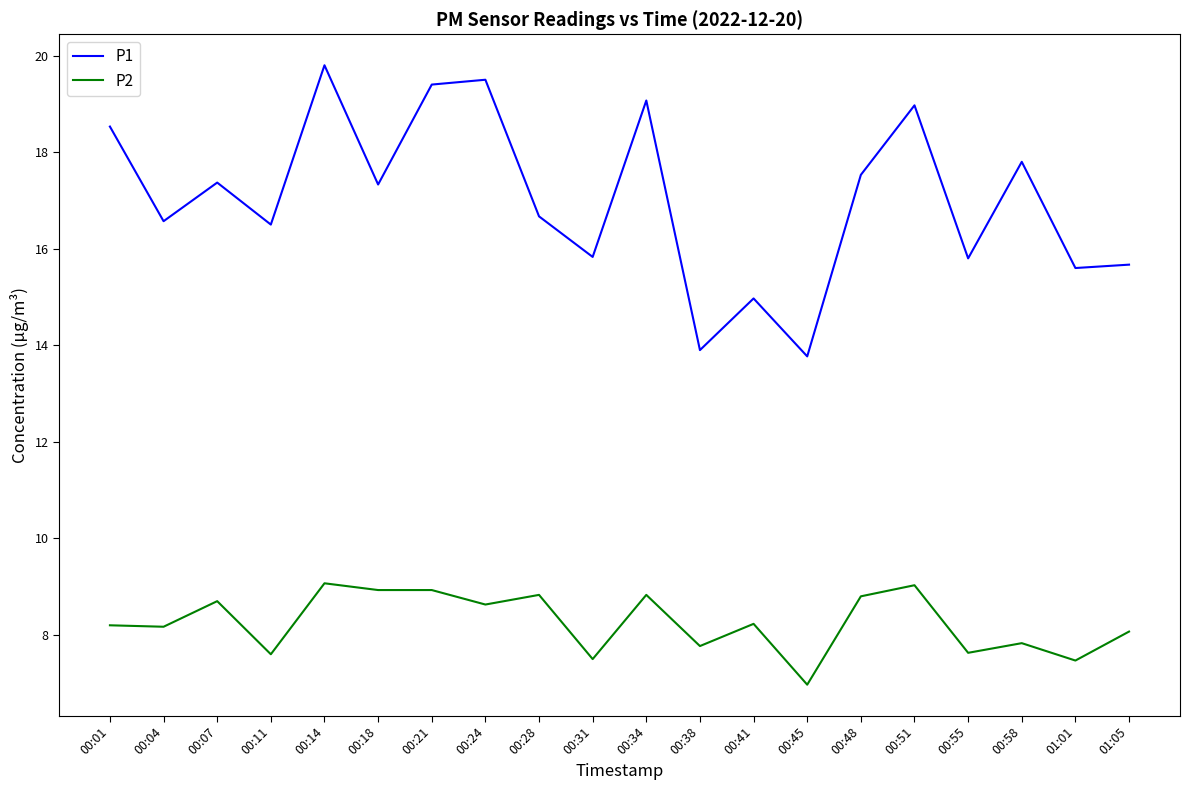

List the series in order of their peak value, highest first.

P1, P2